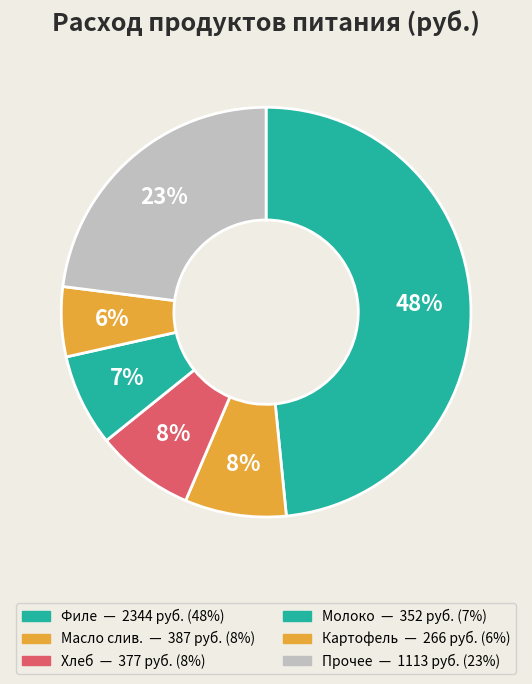

Count the number of slices in the pie.

6